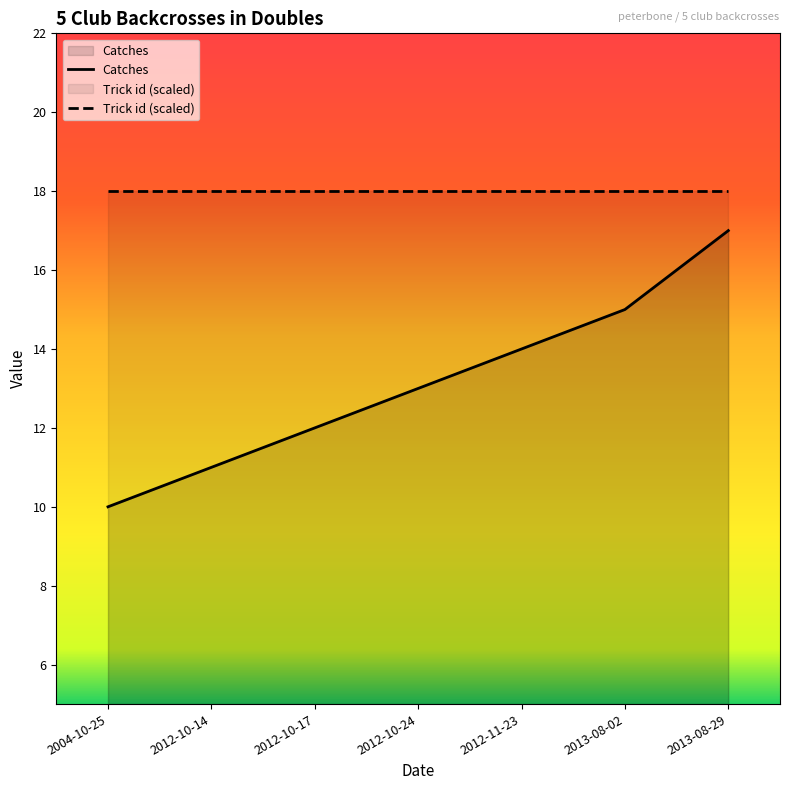

How many lines are shown in the chart?

2